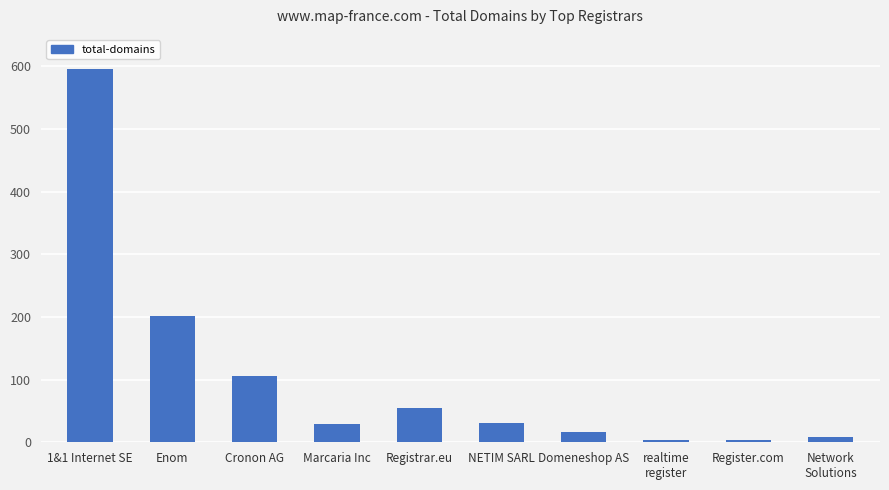

How many data points are less than 31?

5